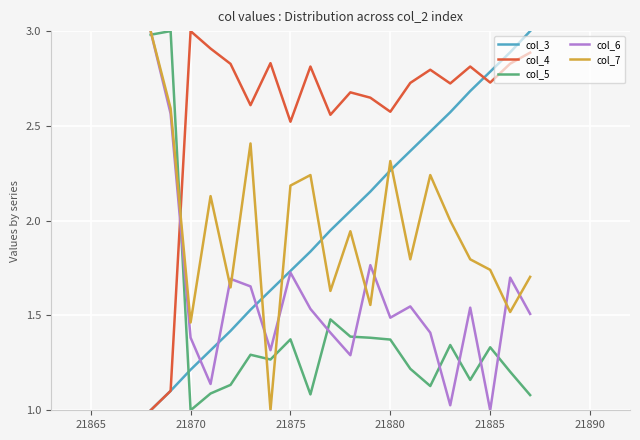

What are all the series names shown in the legend?

col_3, col_4, col_5, col_6, col_7